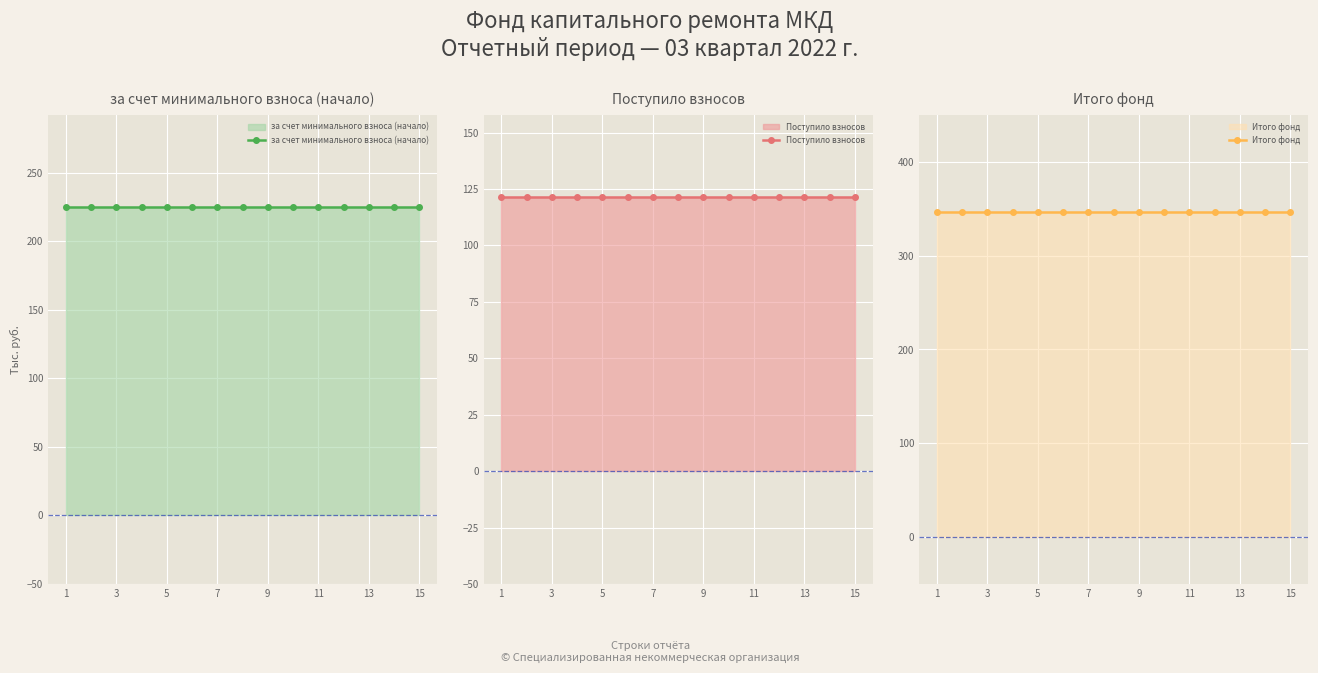

What is the value of the за счет минимального взноса (начало) point at the 3rd from the left?

224.8